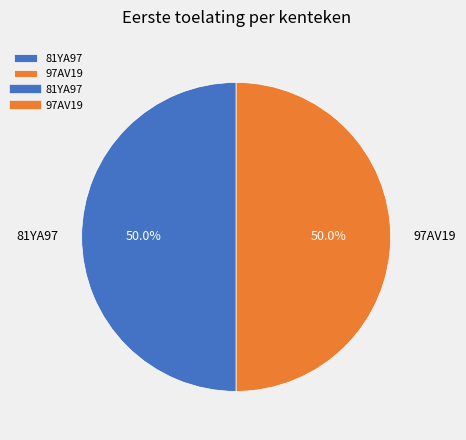

How much of the chart is everything except 81YA97?

50.0%